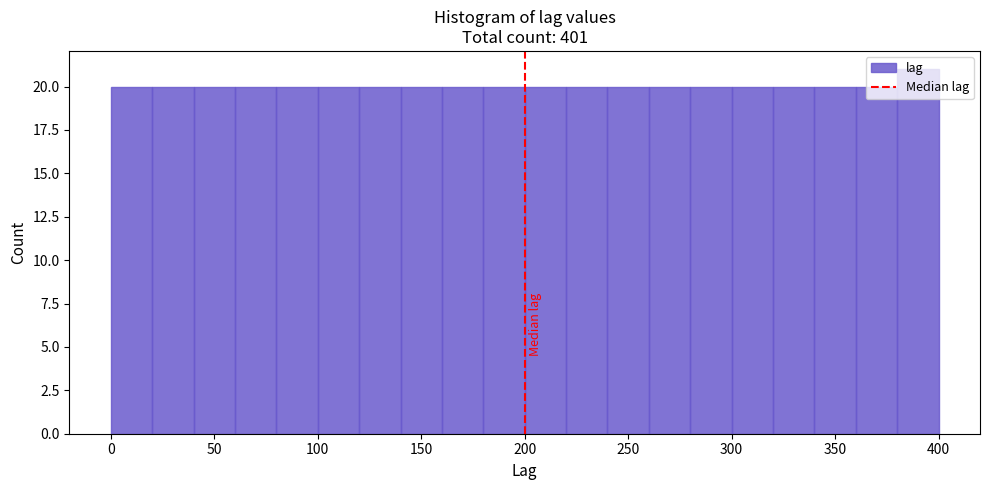

Reading left to right, list every bar in this chart as the range it spans on the x-axis followed by its height. The values are not printed on the chart, so give them approximately, as read against the axis.

0 to 20: 20
20 to 40: 20
40 to 60: 20
60 to 80: 20
80 to 100: 20
100 to 120: 20
120 to 140: 20
140 to 160: 20
160 to 180: 20
180 to 200: 20
200 to 220: 20
220 to 240: 20
240 to 260: 20
260 to 280: 20
280 to 300: 20
300 to 320: 20
320 to 340: 20
340 to 360: 20
360 to 380: 20
380 to 400: 21